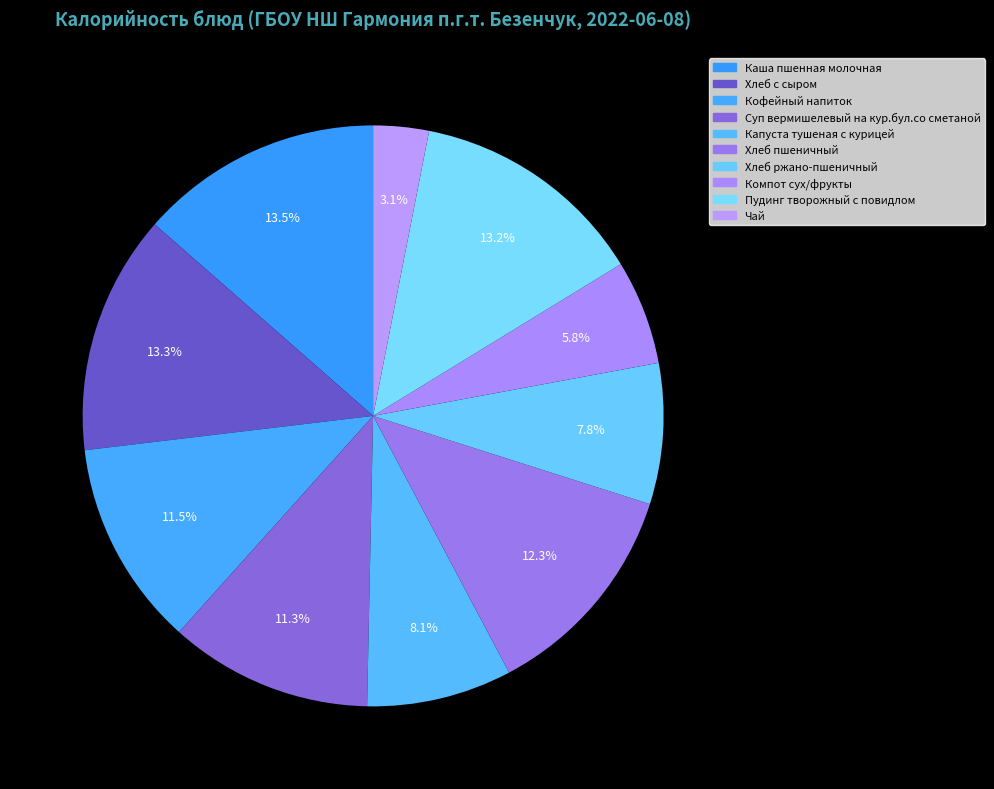

To the nearest percent, what portion does Пудинг творожный с повидлом represent?

13%